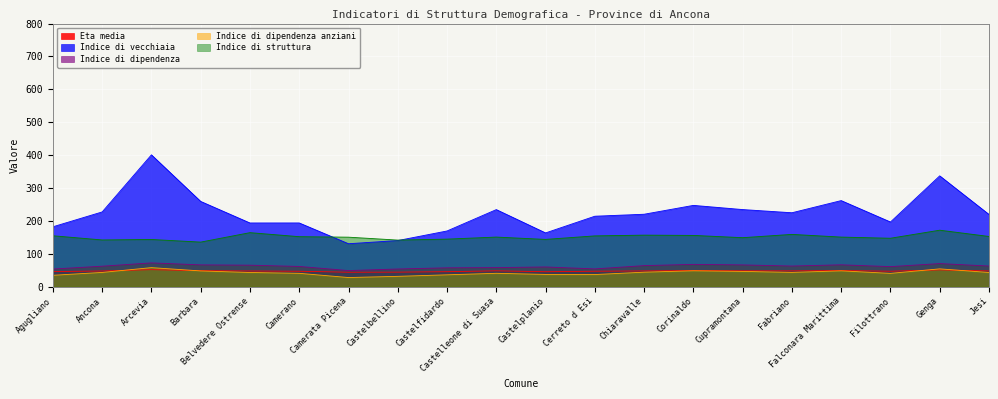

The Eta media series shows 45.5 at Castelfidardo. True or false?

True